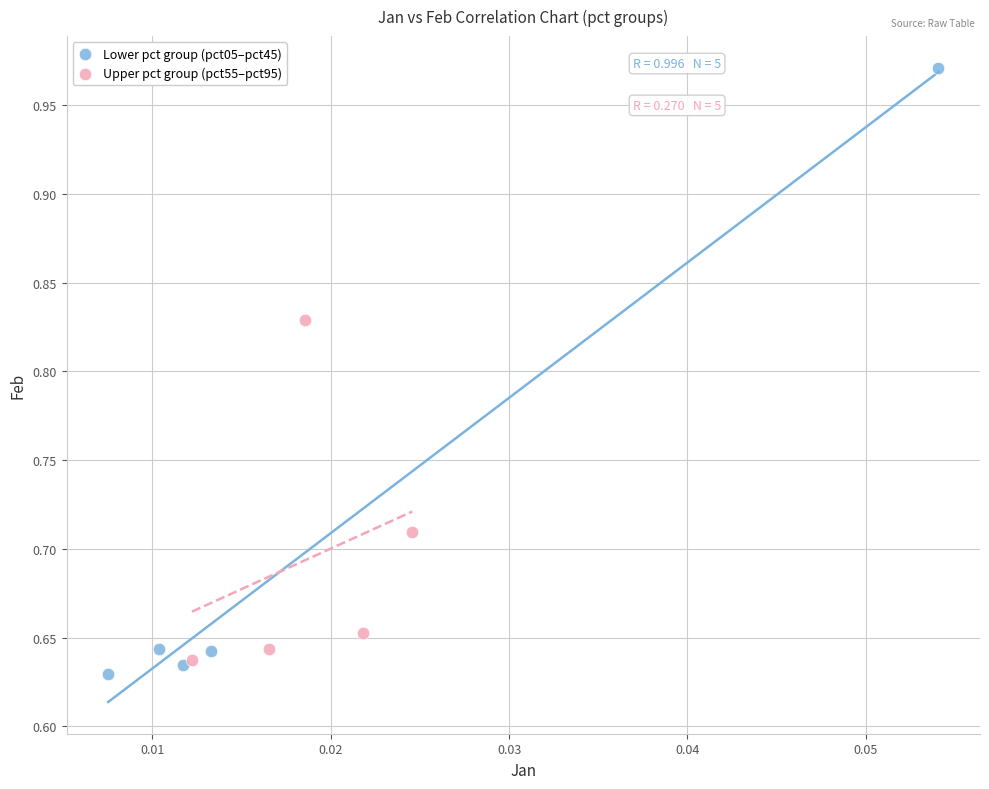

Which series reaches the maximum Y coordinate?

Lower pct group (pct05–pct45)